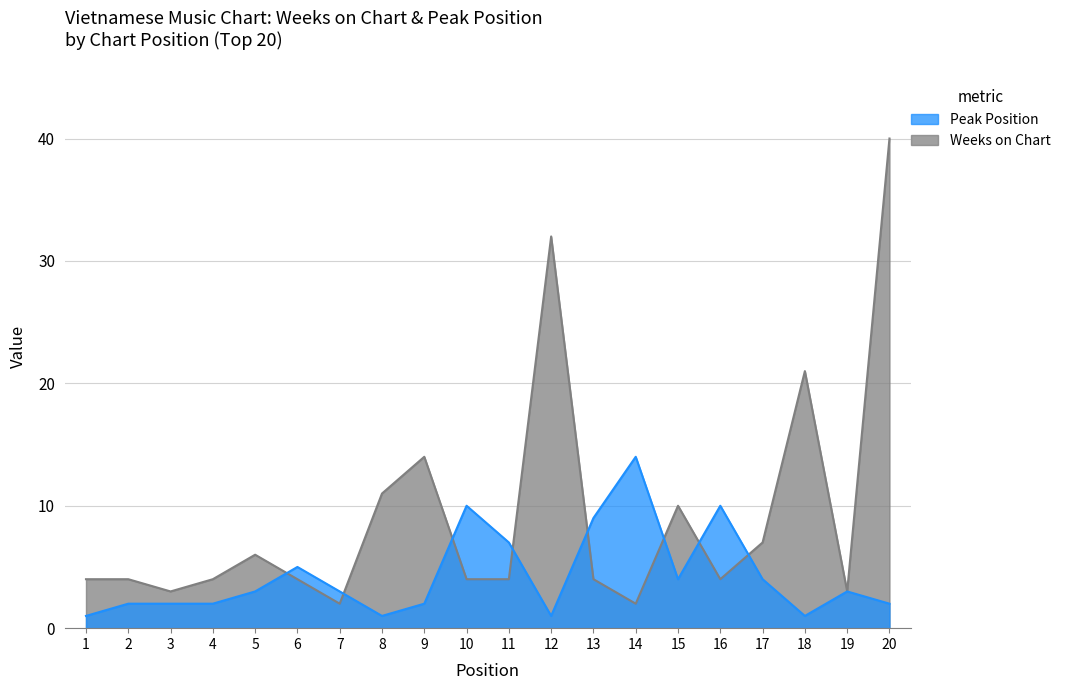

In Weeks on Chart, how many points are higher than both neighbors (excluding endpoints)?

5